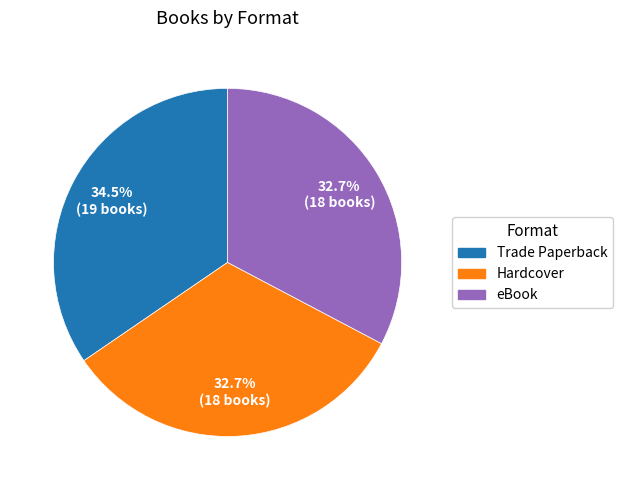

What is the total percentage of Hardcover and Trade Paperback?

67.3%